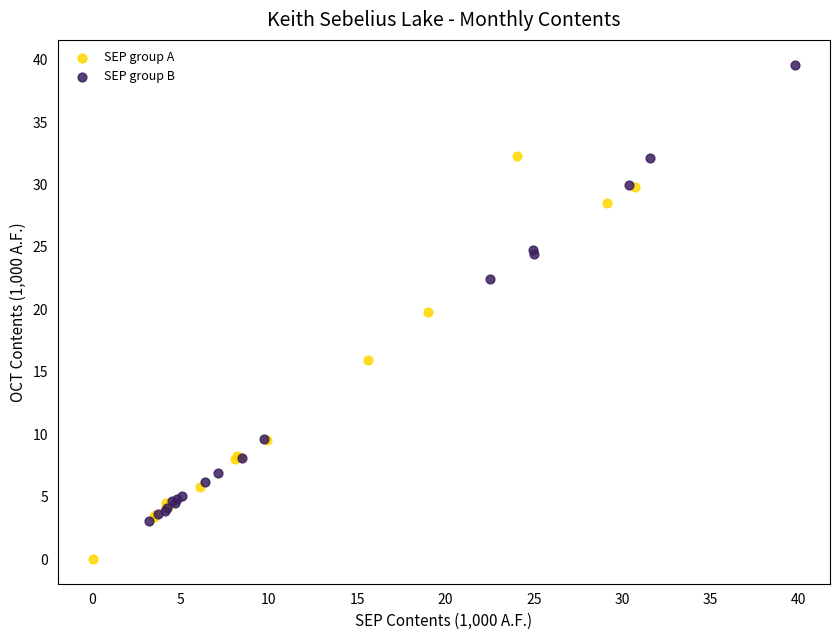

Which series reaches the maximum Y coordinate?

SEP group B